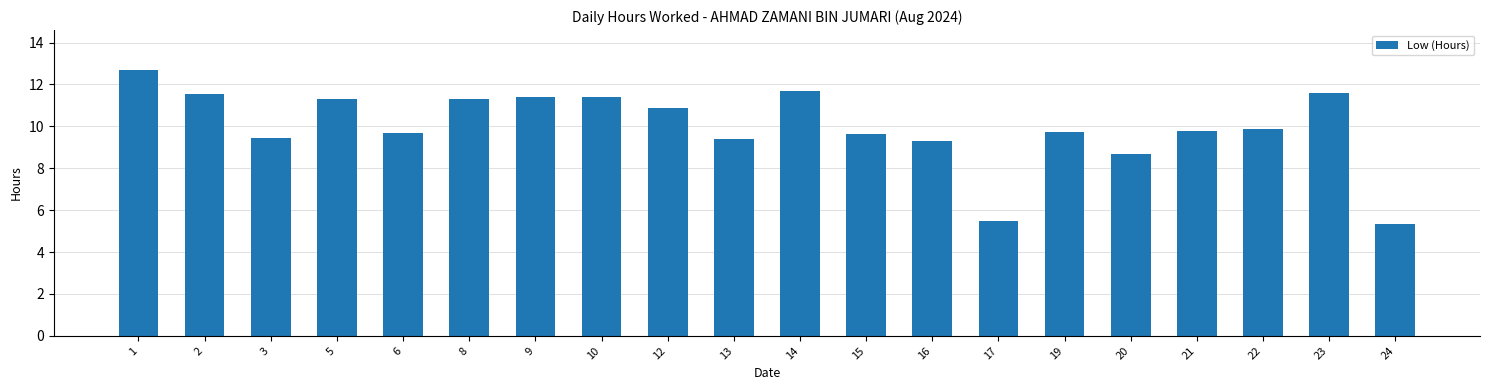

How many values exceed 9?

17